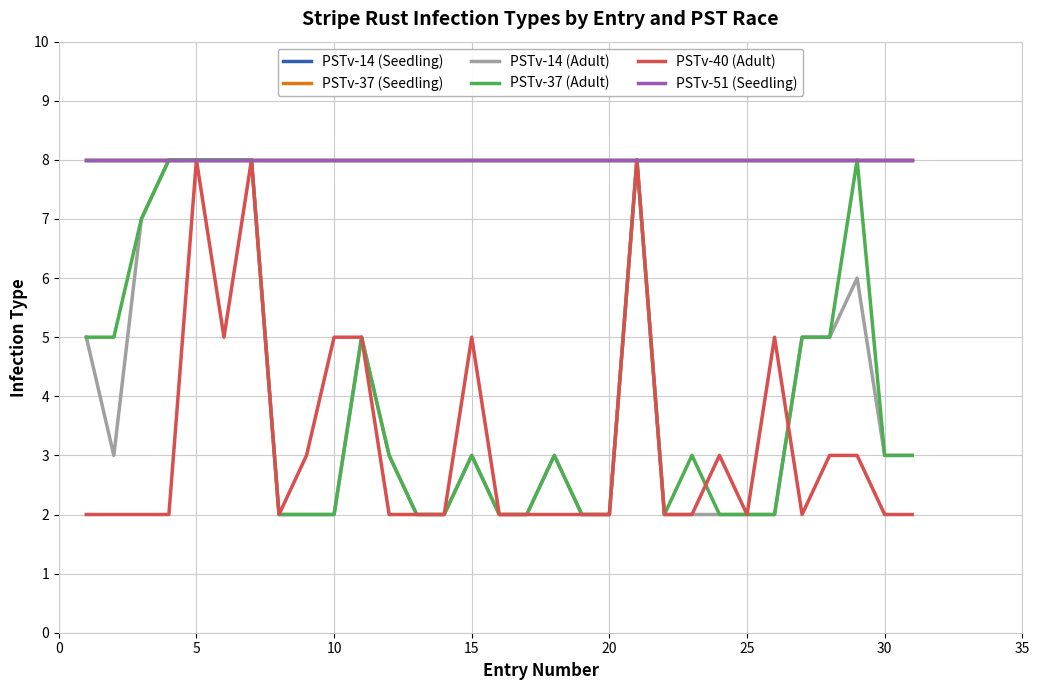

Reading left to right, list all the values displayed in this chart.

PSTv-14 (Seedling): 8	8	8	8	8	8	8	8	8	8	8	8	8	8	8	8	8	8	8	8	8	8	8	8	8	8	8	8	8	8	8
PSTv-37 (Seedling): 8	8	8	8	8	8	8	8	8	8	8	8	8	8	8	8	8	8	8	8	8	8	8	8	8	8	8	8	8	8	8
PSTv-14 (Adult): 5	3	7	8	8	8	8	2	2	2	5	3	2	2	3	2	2	3	2	2	8	2	2	2	2	2	5	5	6	3	3
PSTv-37 (Adult): 5	5	7	8	8	8	8	2	2	2	5	3	2	2	3	2	2	3	2	2	8	2	3	2	2	2	5	5	8	3	3
PSTv-40 (Adult): 2	2	2	2	8	5	8	2	3	5	5	2	2	2	5	2	2	2	2	2	8	2	2	3	2	5	2	3	3	2	2
PSTv-51 (Seedling): 8	8	8	8	8	8	8	8	8	8	8	8	8	8	8	8	8	8	8	8	8	8	8	8	8	8	8	8	8	8	8